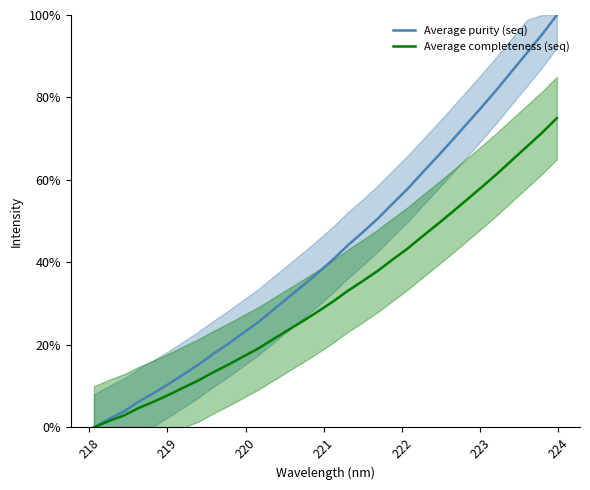

What is the highest value of the Average purity (seq) series?

100.0